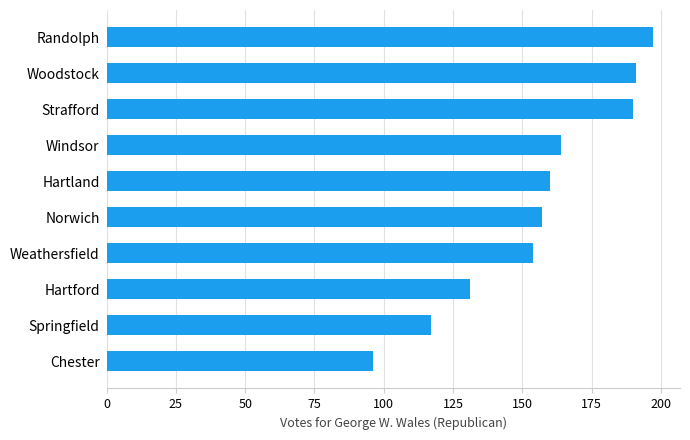

What is the ratio of the value at Hartford to the value at Randolph?

0.7